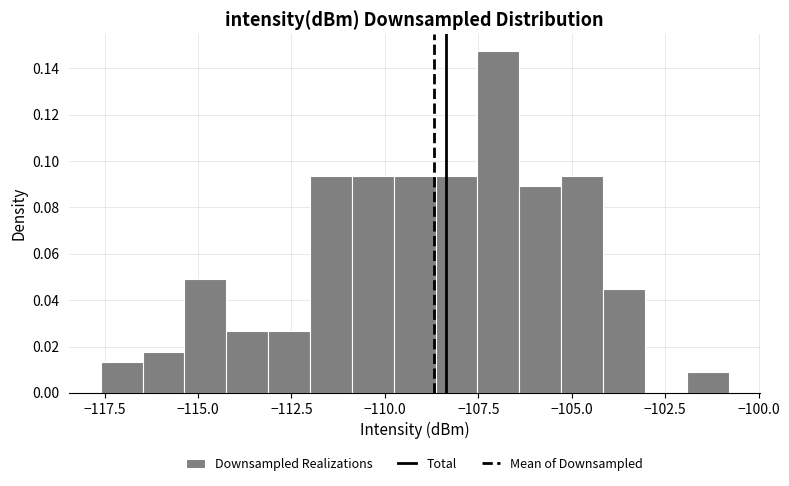

Around what value on the x-axis is the tallest bar? Give the approximate position of its centre, as read against the axis.

-107.0